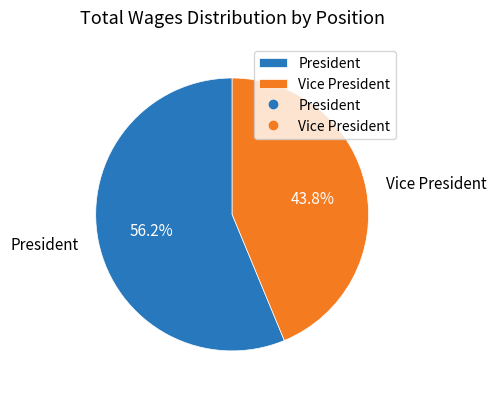

How many segments does this pie chart have?

2